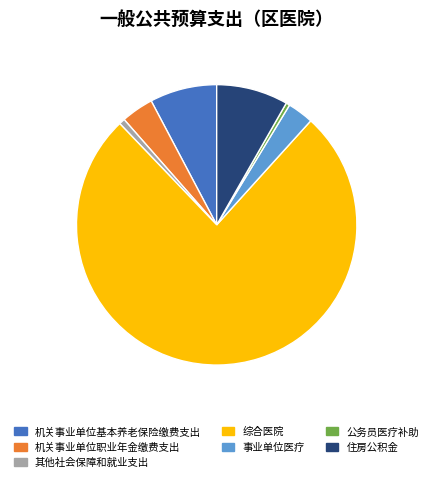

Which slice is the largest?

综合医院